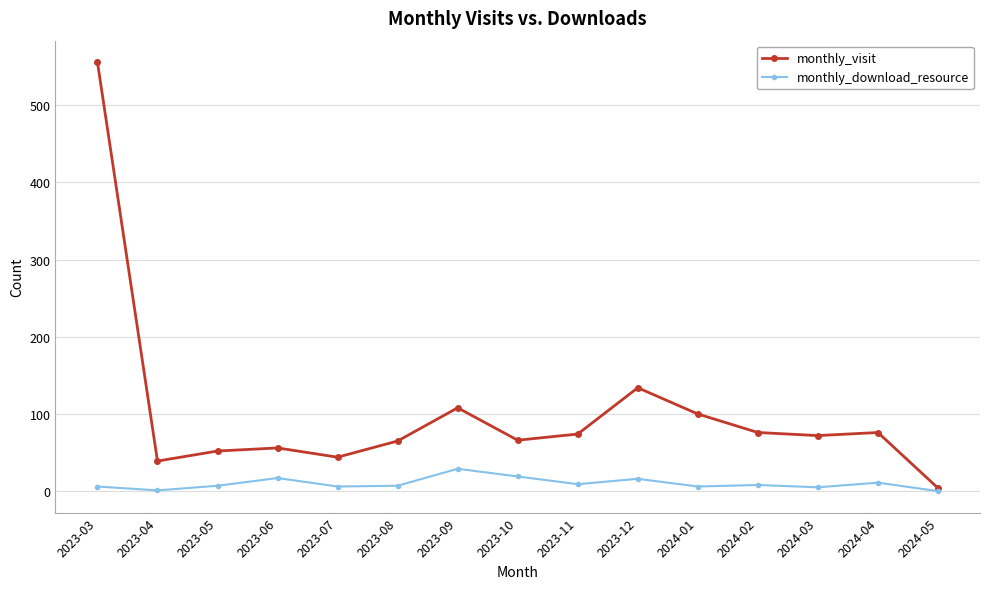

Where does the monthly_visit series first go above 72?

2023-03